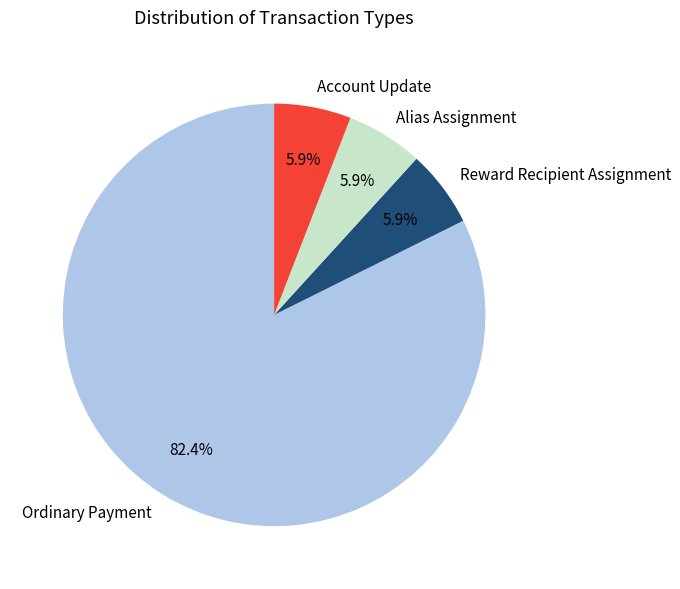

Is it true that Ordinary Payment is 82% of the pie?

True